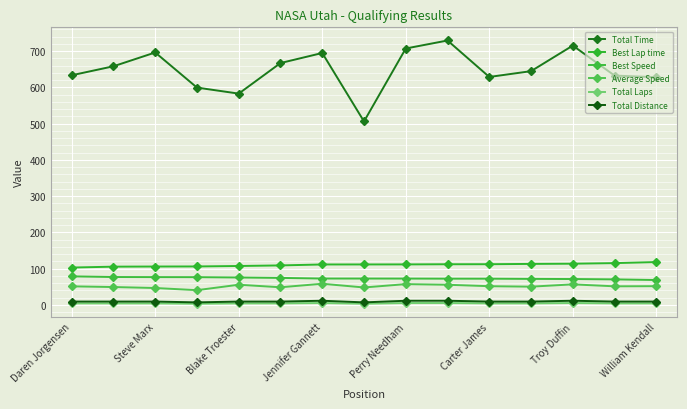

How many lines are shown in the chart?

6